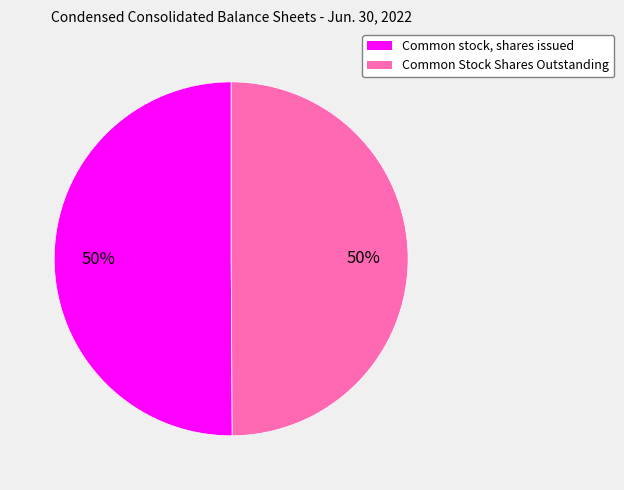

To the nearest percent, what percentage of the pie is Common Stock Shares Outstanding?

50%